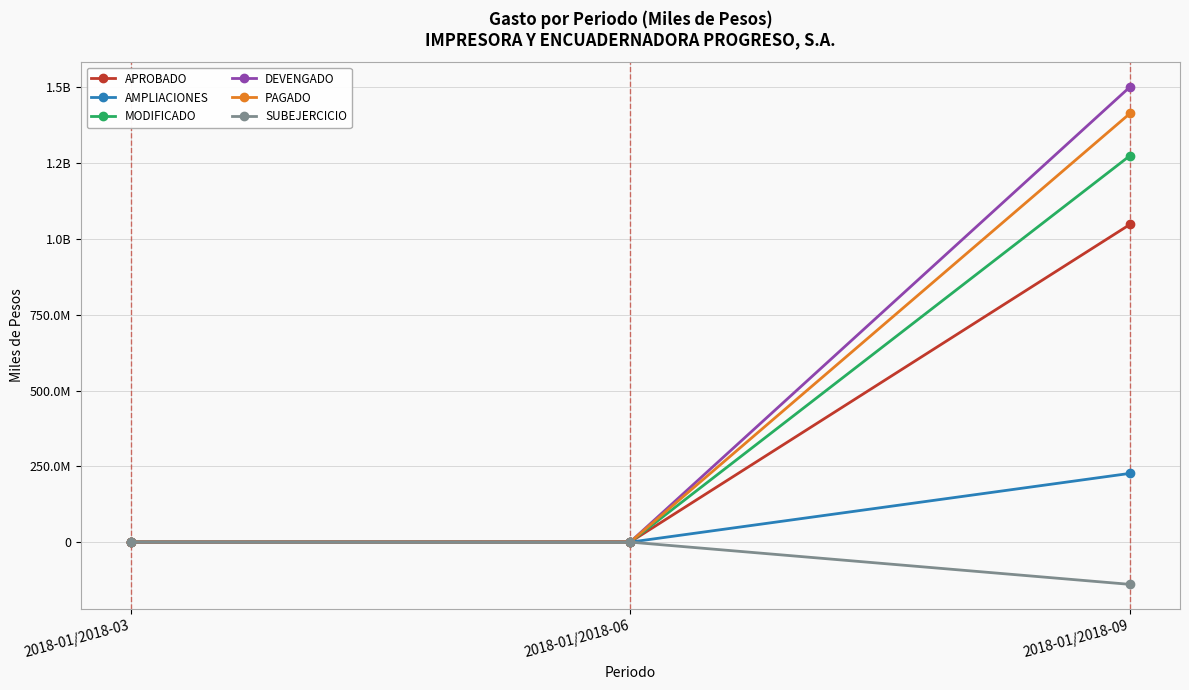

What is the value of the MODIFICADO point at the 3rd from the left?

1275020675.0